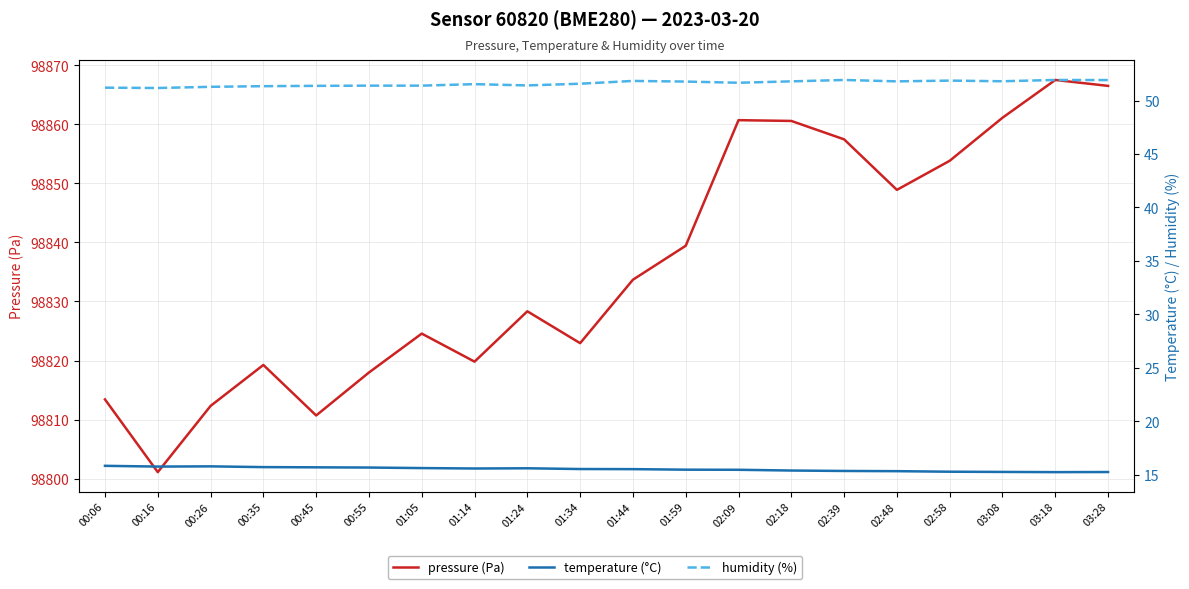

How many lines are shown in the chart?

3